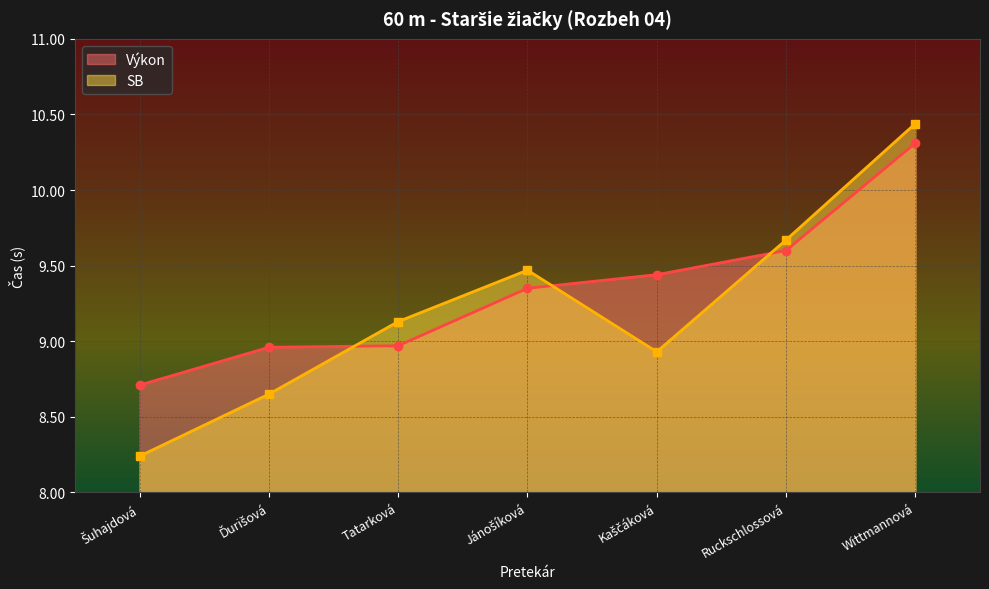

List the series in order of their peak value, lowest first.

Výkon, SB